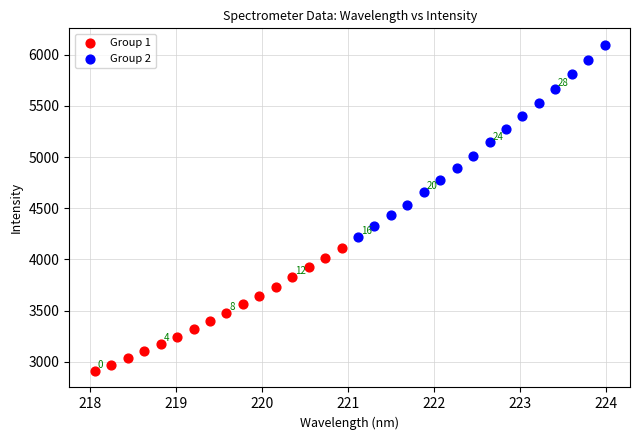

Which series has the widest spread of Y values?

Group 2